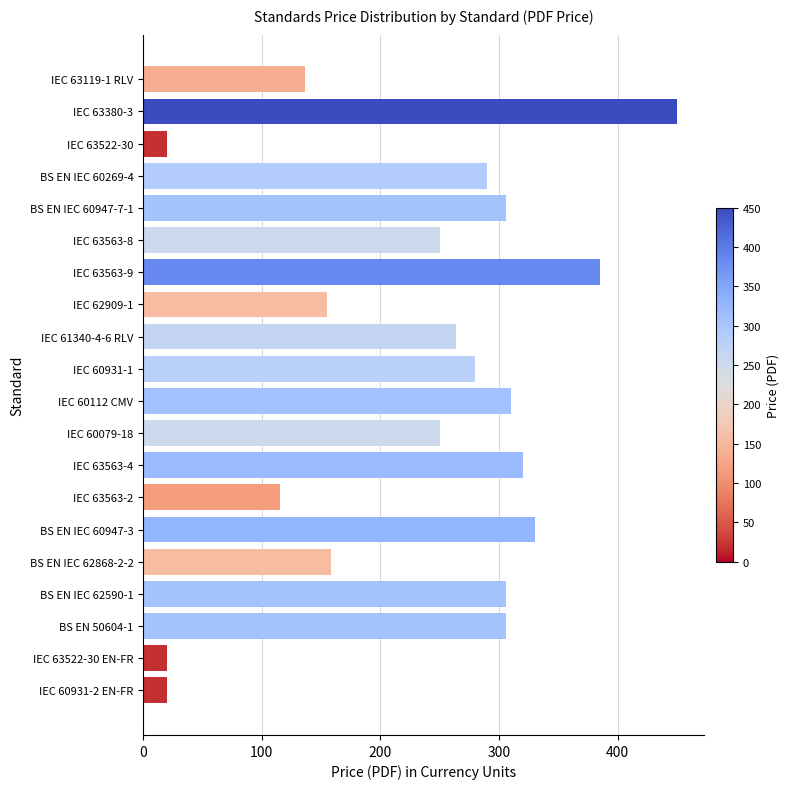

Is it true that the value at IEC 63563-8 is 446?

False